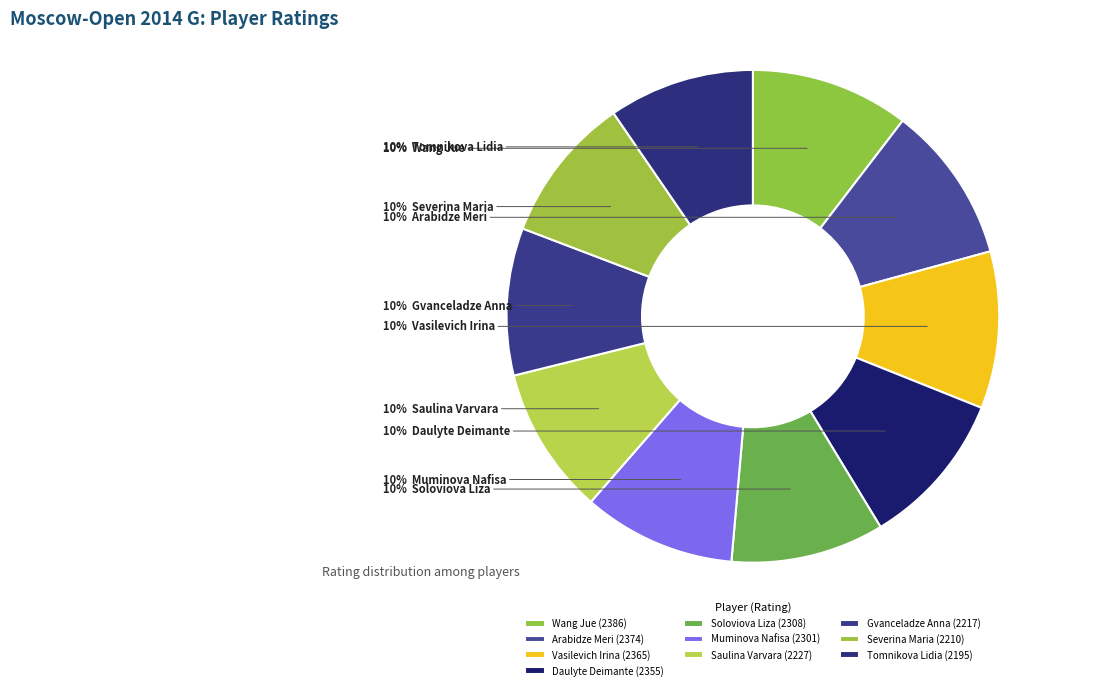

Combined, what portion of the pie is Vasilevich Irina and Arabidze Meri?

20.7%